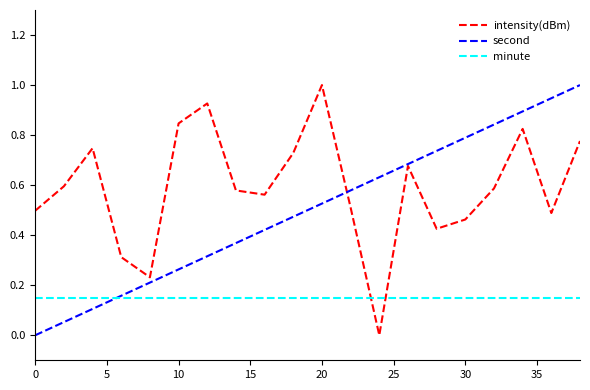

Which series has the largest total across all categories?

intensity(dBm)